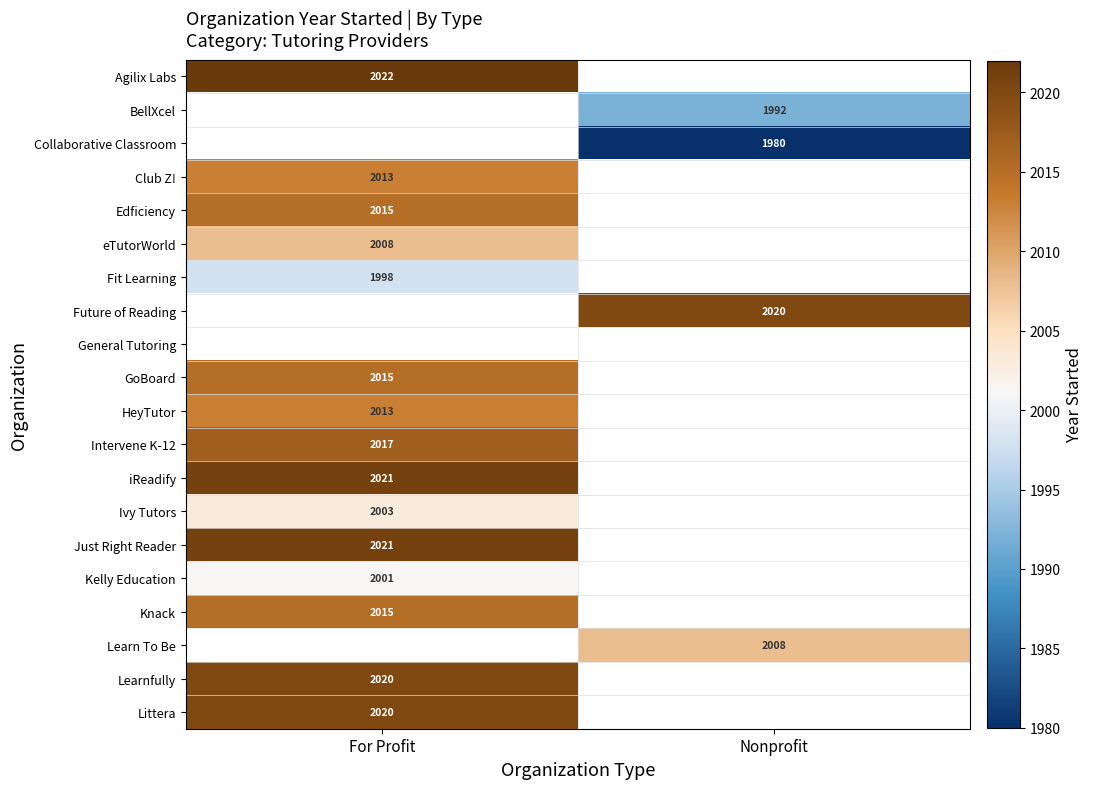

The Knack series shows 3427 at For Profit. True or false?

False